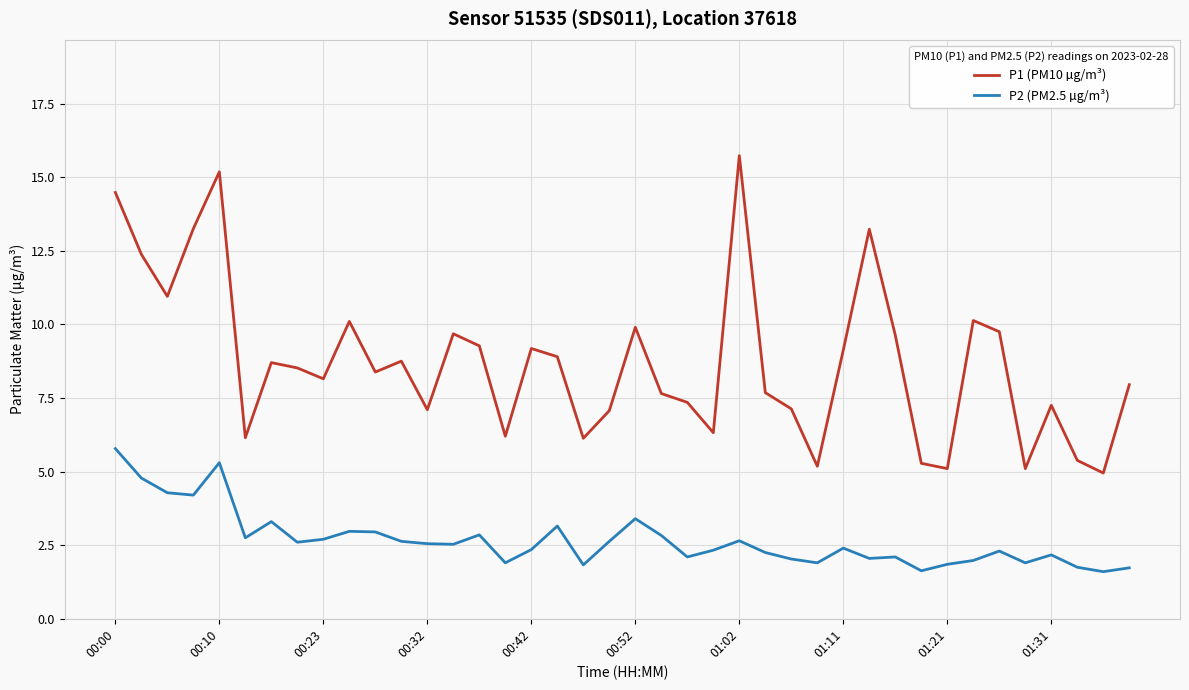

What is the minimum value shown in the chart?

1.6